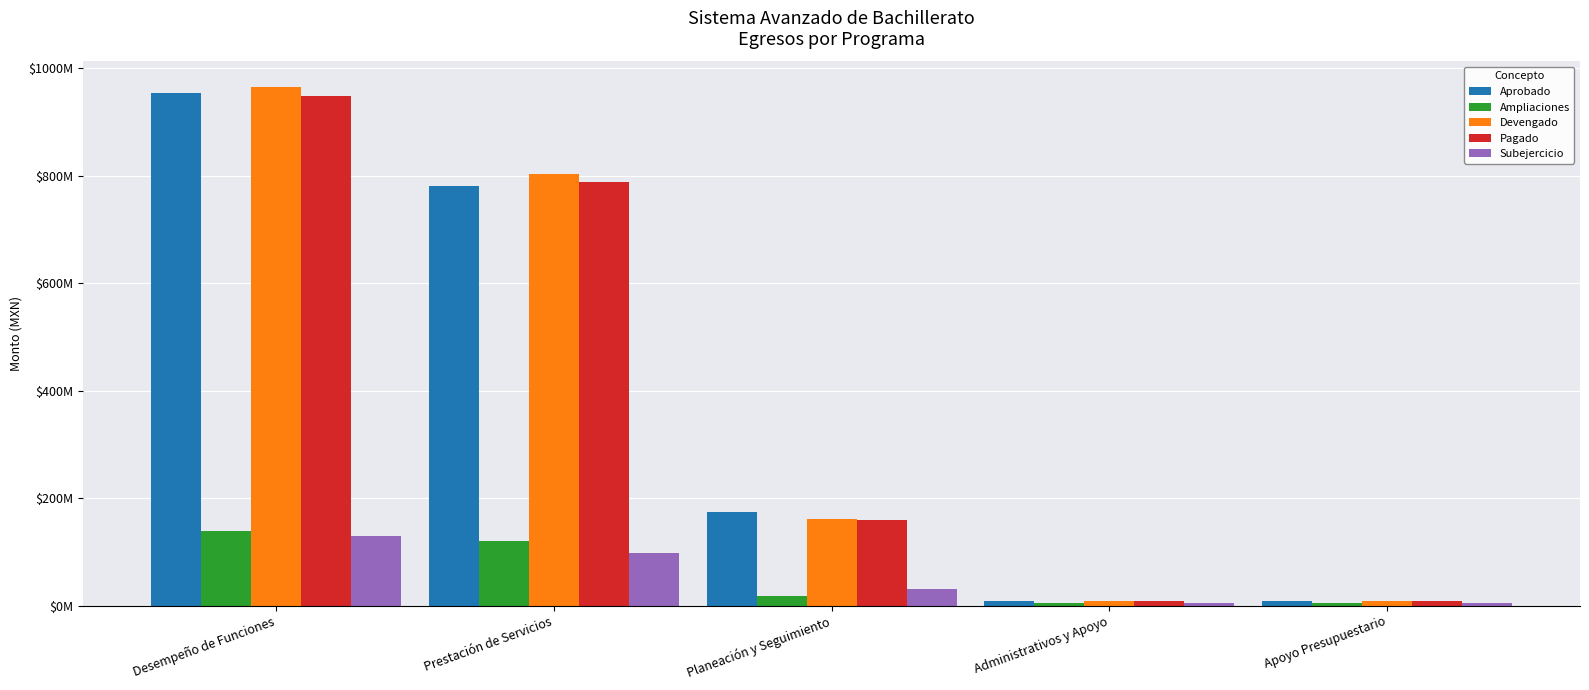

Which series has the largest total across all categories?

Devengado